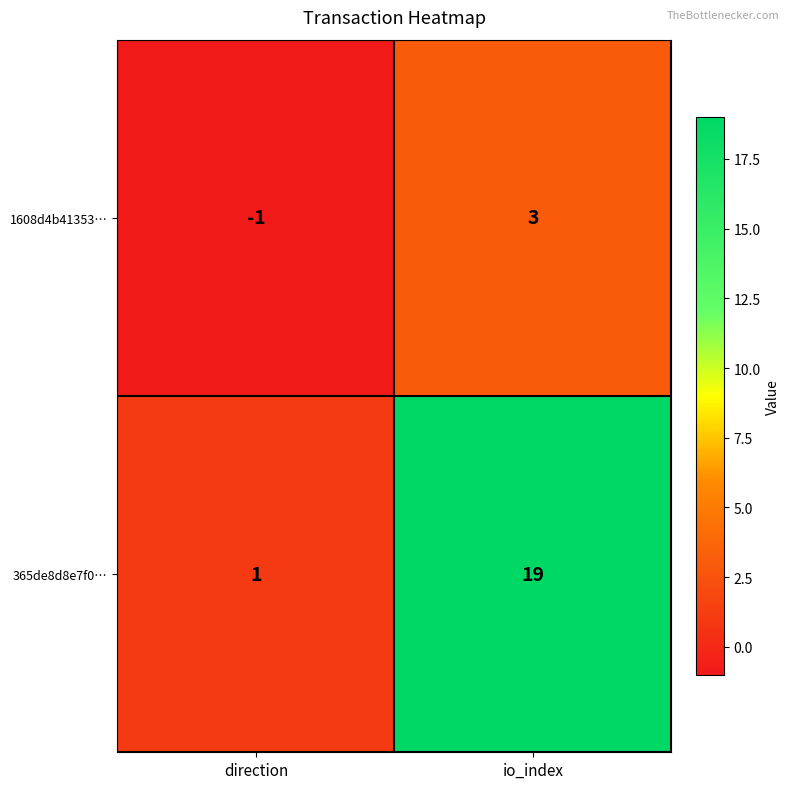

Which series has the largest total across all categories?

365de8d8e7f0…